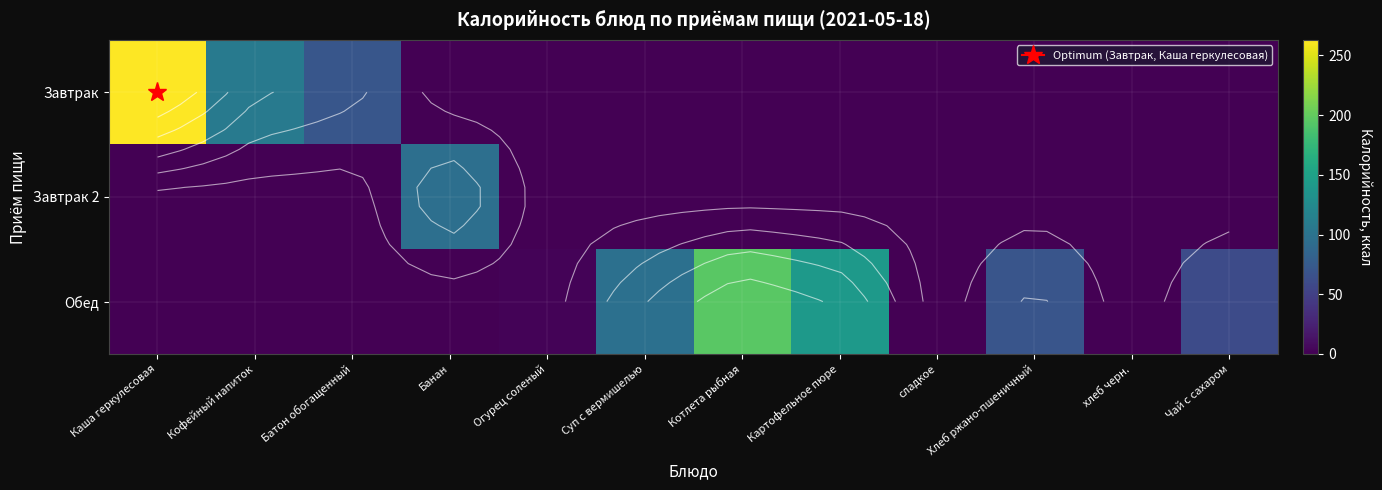

What is the total value across all series at Банан?

96.0